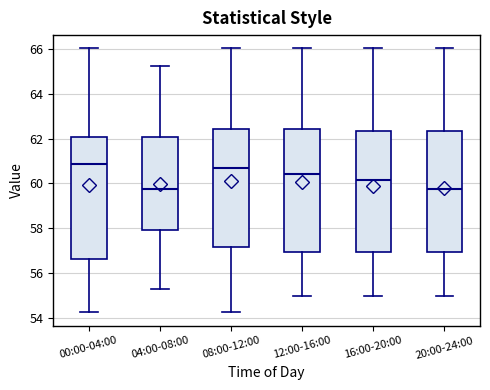

Reading left to right, read every box against the y-axis: the position of its median line, the range the box covers, and the ends of its whiskers. The values are not printed on the chart, so give them approximately, as read against the axis.

00:00-04:00: median 60.8, box 56.6 to 62.0, whiskers 54.2 to 66.0
04:00-08:00: median 59.8, box 58.0 to 62.0, whiskers 55.2 to 65.2
08:00-12:00: median 60.6, box 57.2 to 62.4, whiskers 54.2 to 66.0
12:00-16:00: median 60.4, box 57.0 to 62.4, whiskers 55.0 to 66.0
16:00-20:00: median 60.2, box 57.0 to 62.4, whiskers 55.0 to 66.0
20:00-24:00: median 59.8, box 57.0 to 62.4, whiskers 55.0 to 66.0